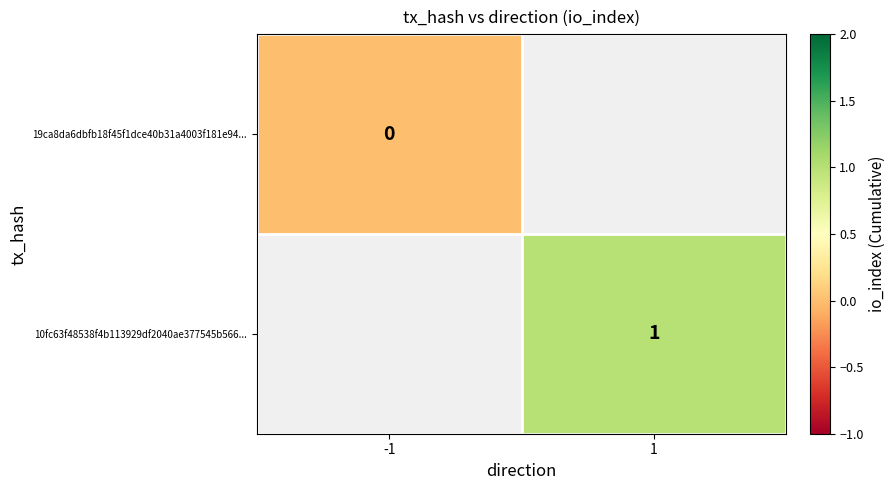

The value of 10fc63f48538f4b113929df2040ae377545b566... at 1 is 0.5. True or false?

False